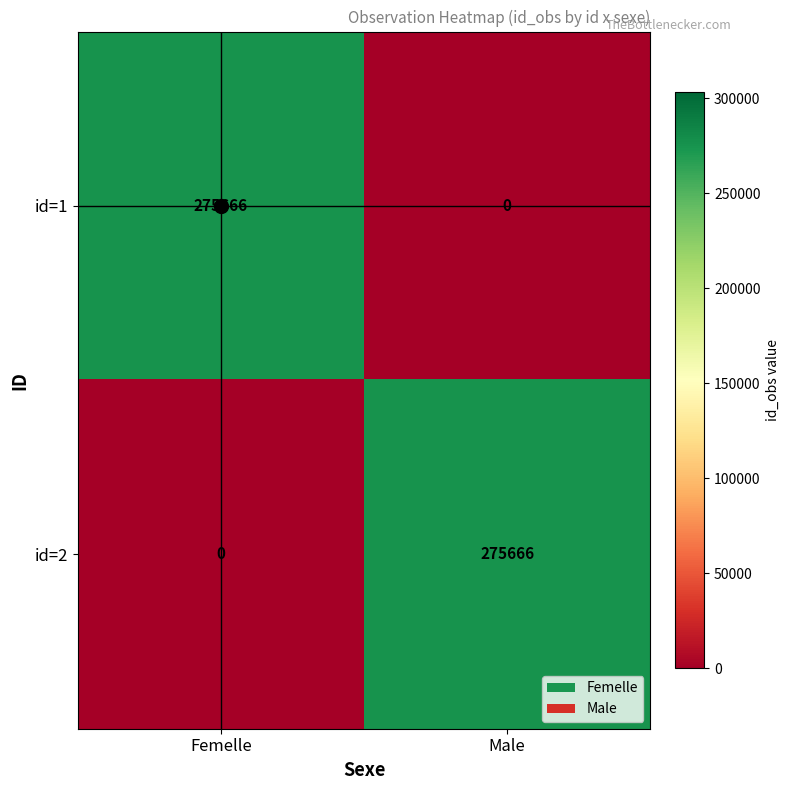

What is the sum of the id=2 values at Male and Femelle?

275666